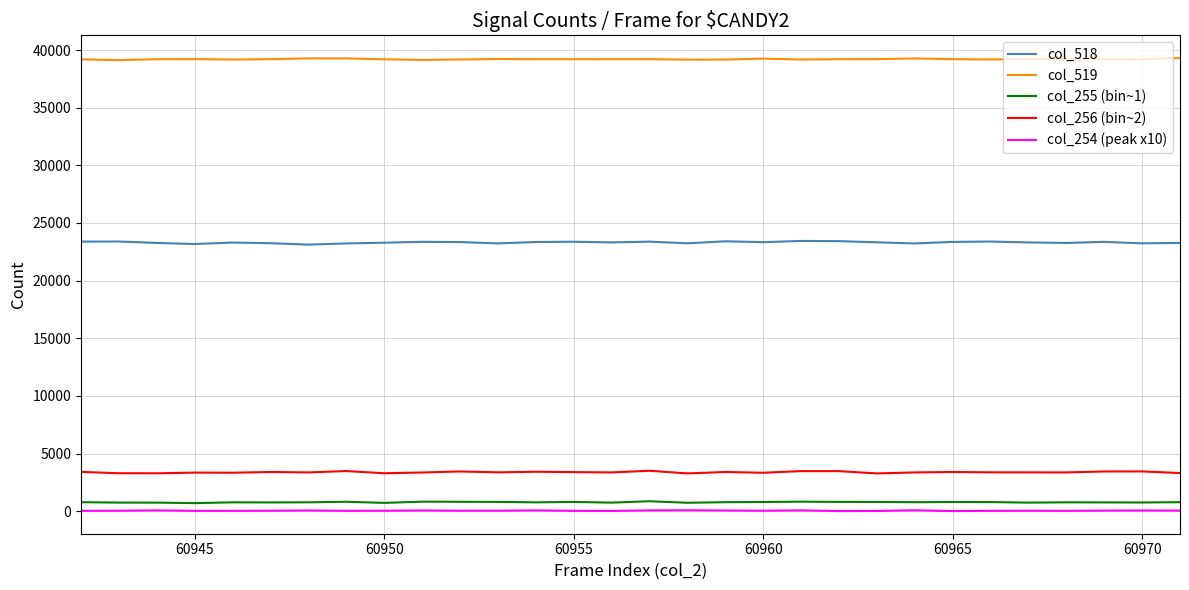

How many values in the col_256 (bin~2) series are below 3369?

15